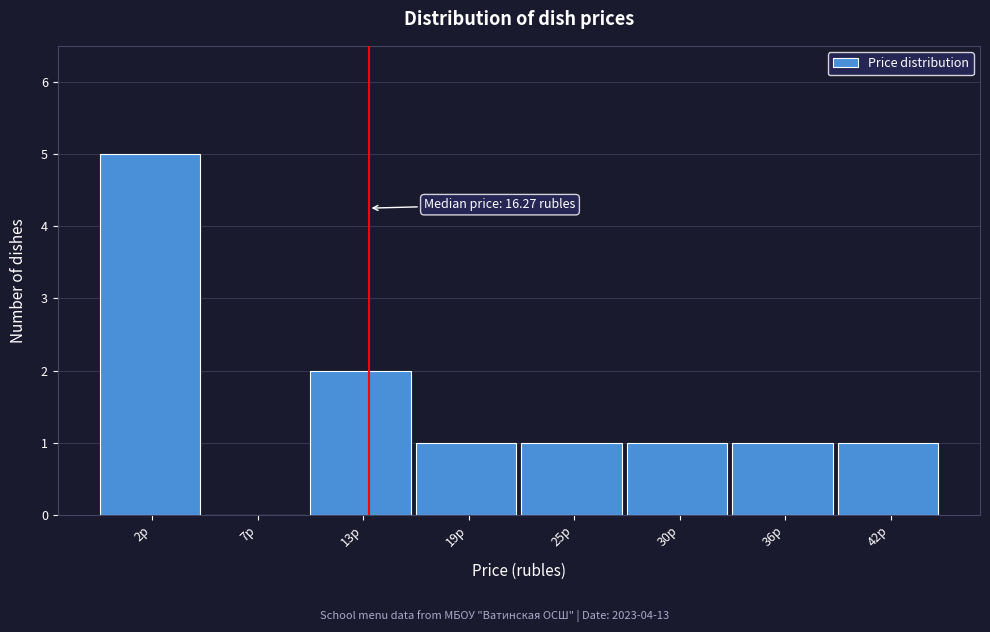

Reading right to left, transcribe all the data shown in this chart.

42р=1	36р=1	30р=1	25р=1	19р=1	13р=2	7р=0	2р=5